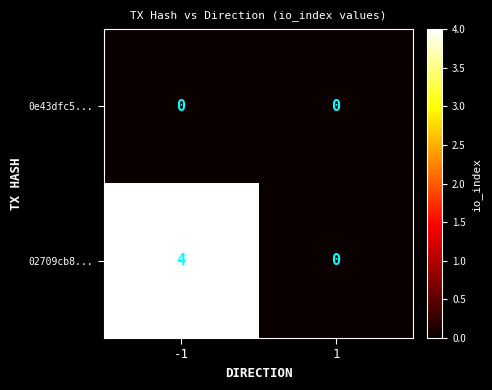

Reading left to right, list all the values displayed in this chart.

0e43dfc5...: -1=0	1=0
02709cb8...: -1=4	1=0